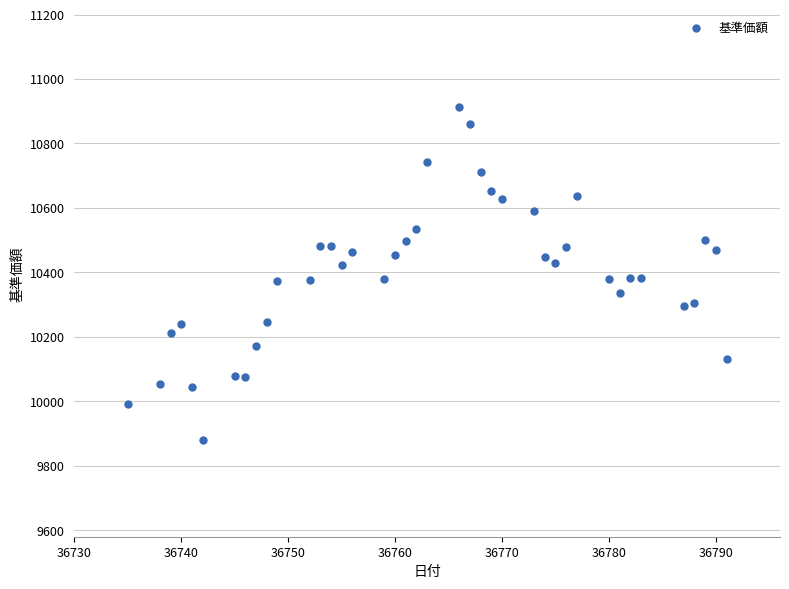

What is the range of X values (max minus min)?

56